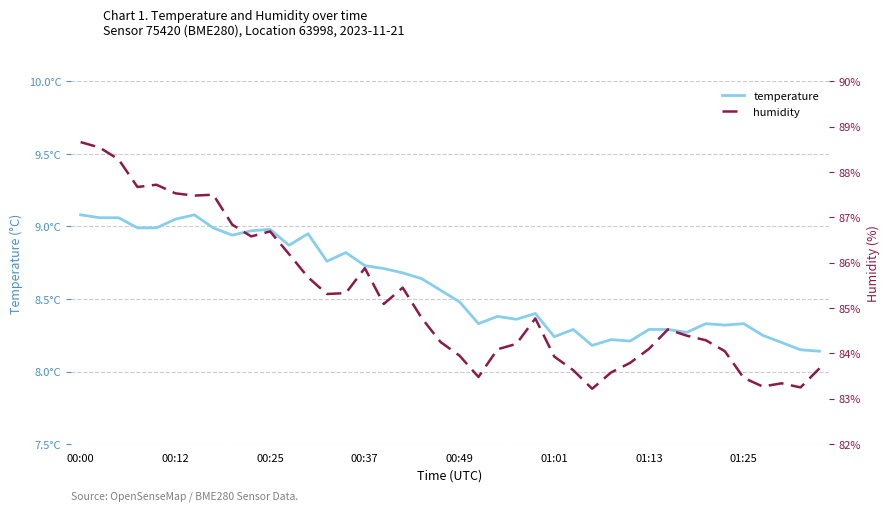

True or false: temperature and humidity intersect in this chart.

False